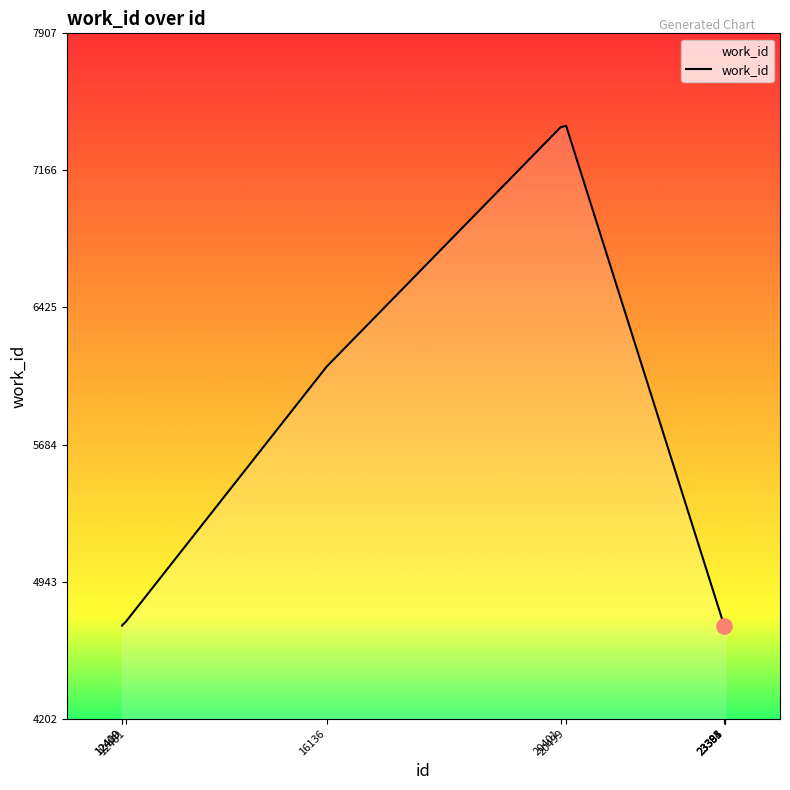

What is the maximum value shown in the chart?

7407